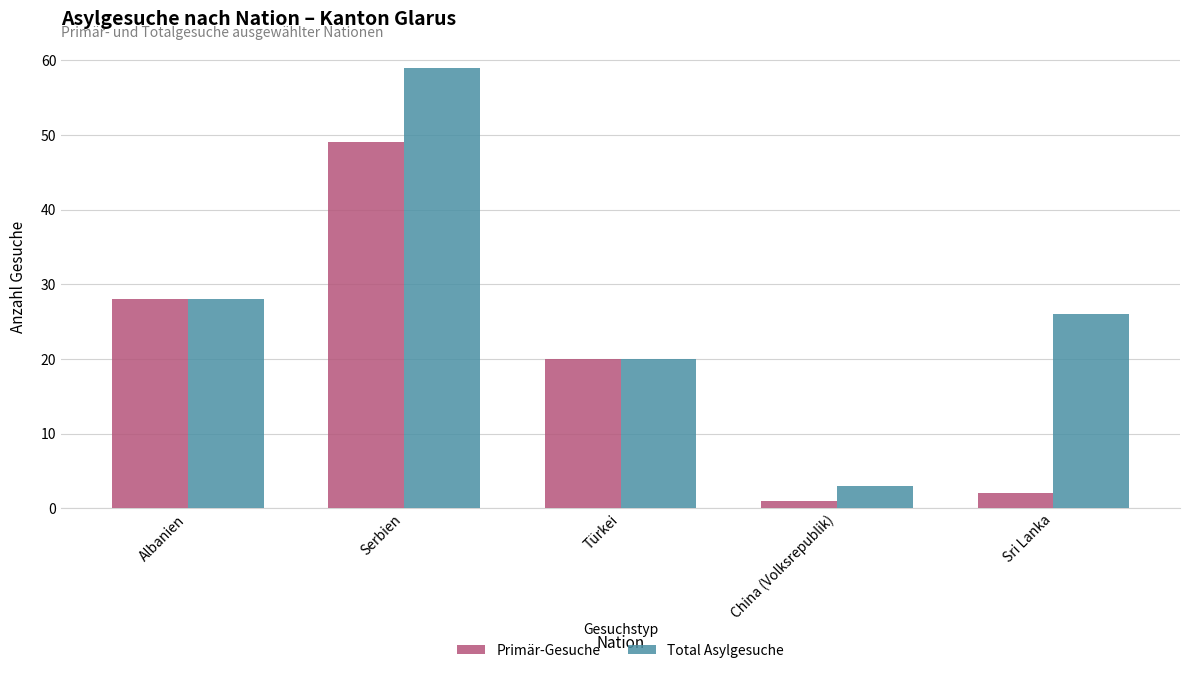

What is the difference between the Total Asylgesuche values at Sri Lanka and Serbien?

33